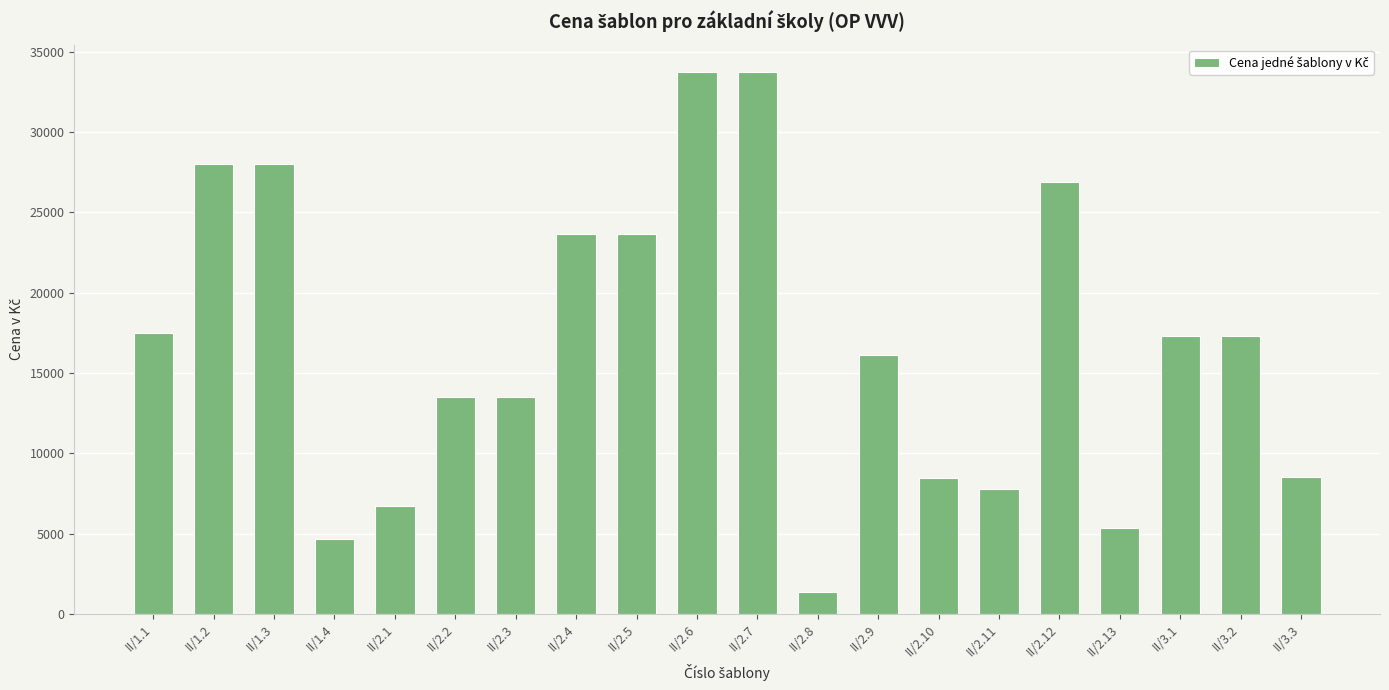

What is the difference between the maximum and minimum values?

32400